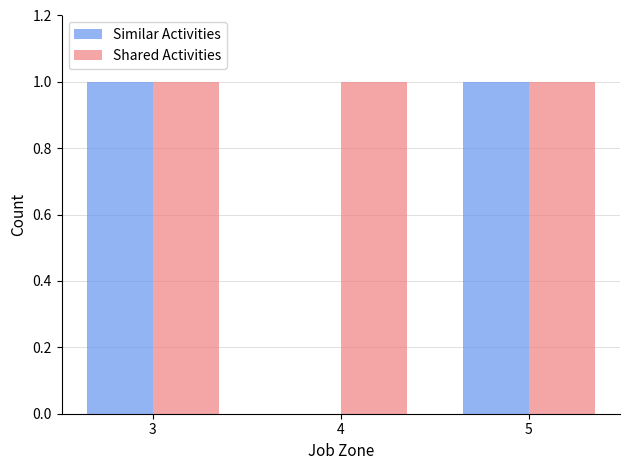

Is it true that Similar Activities equals 0 at 3?

False